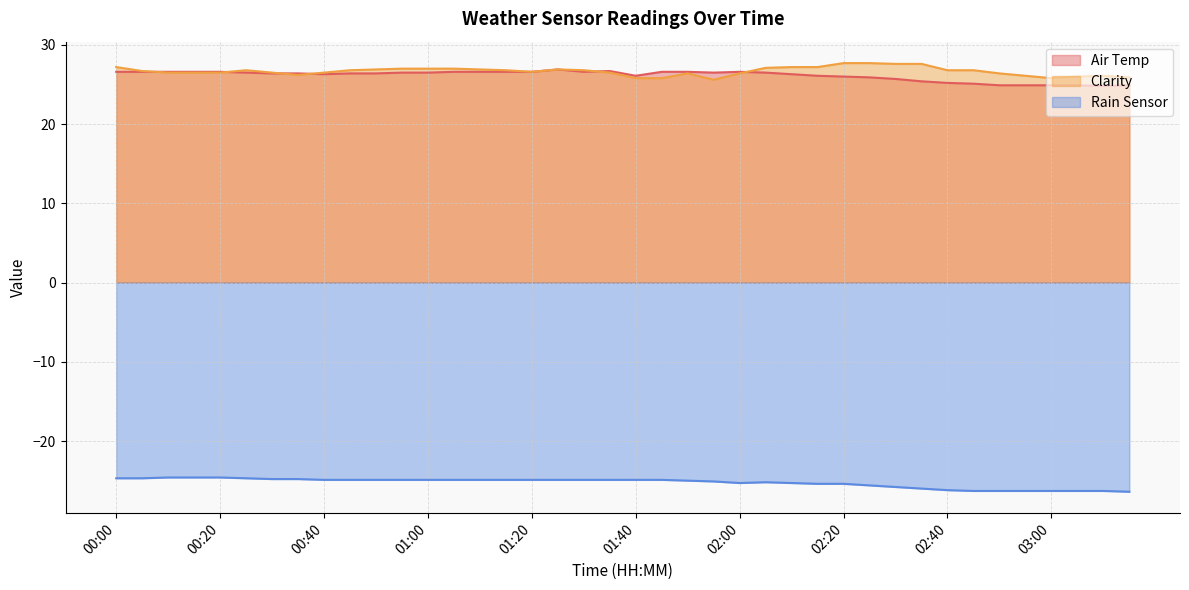

Where is the first local minimum for Rain Sensor?

02:00